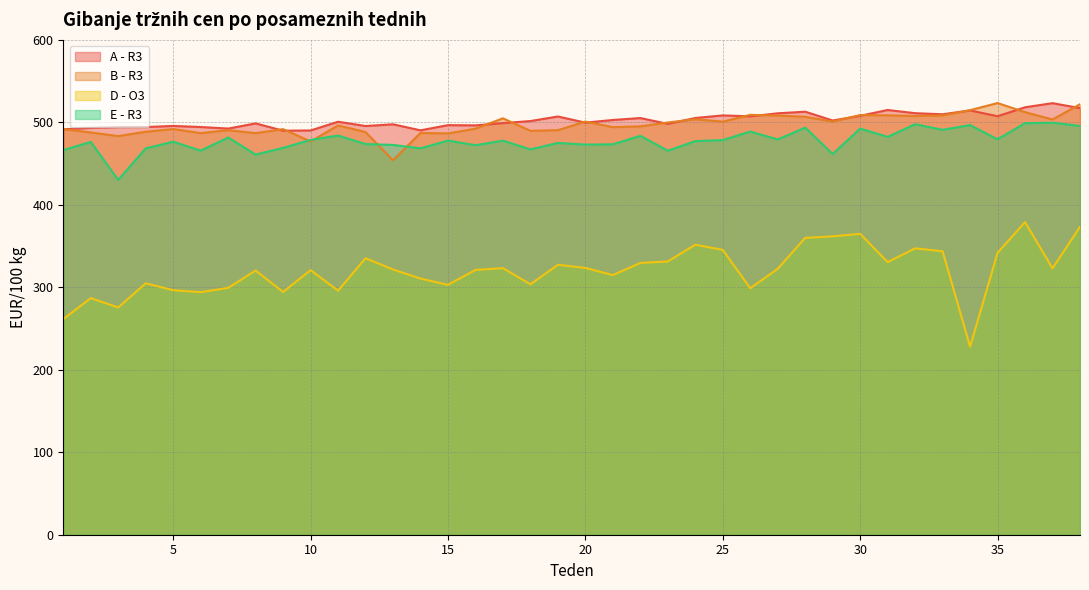

Where is B - R3 nearest to the value 488?

12